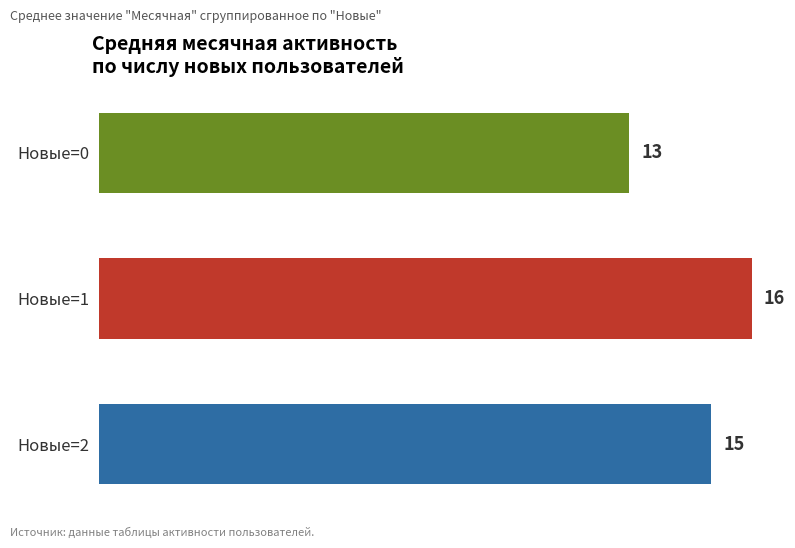

What is the value of the 1st bar from the top?

13